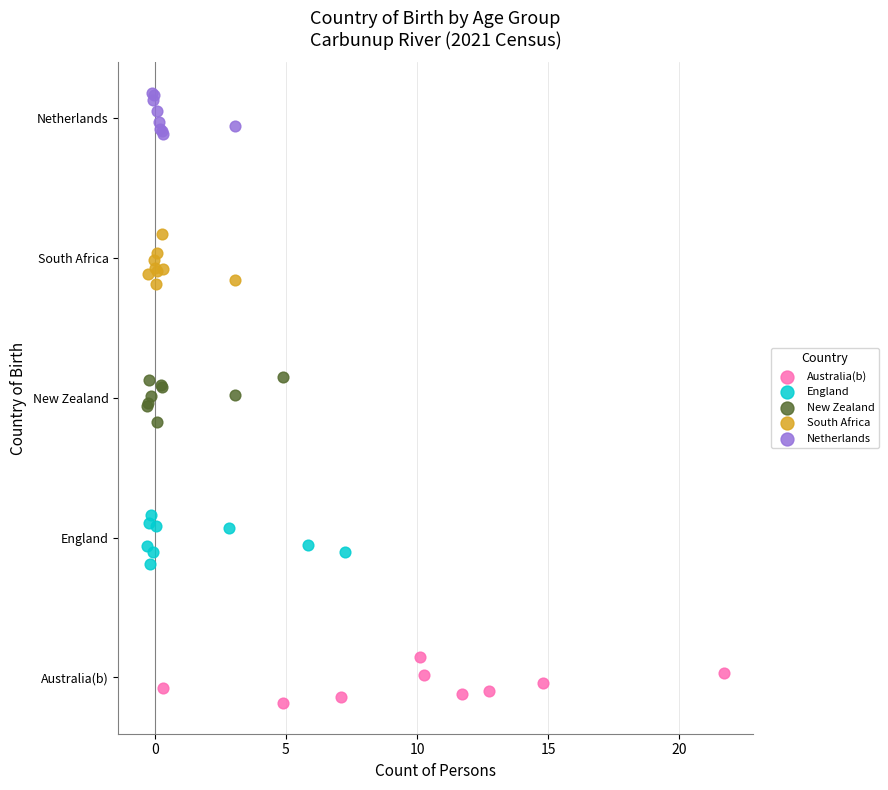

Which series contains the lowest Y value?

Australia(b)